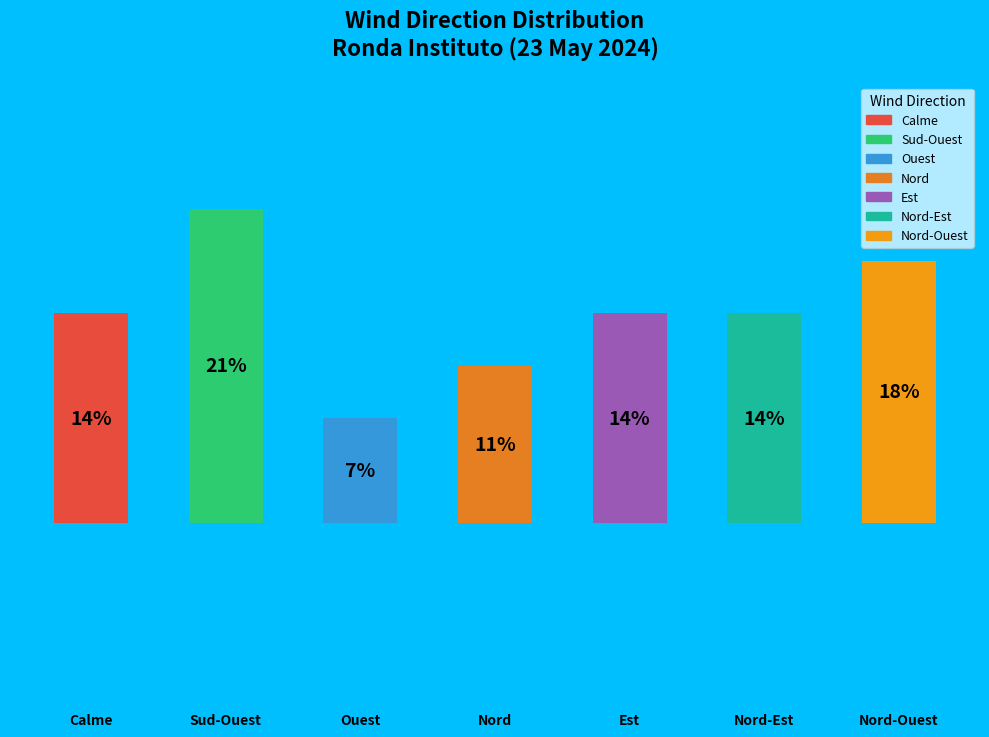

Does the chart contain any negative values?

No